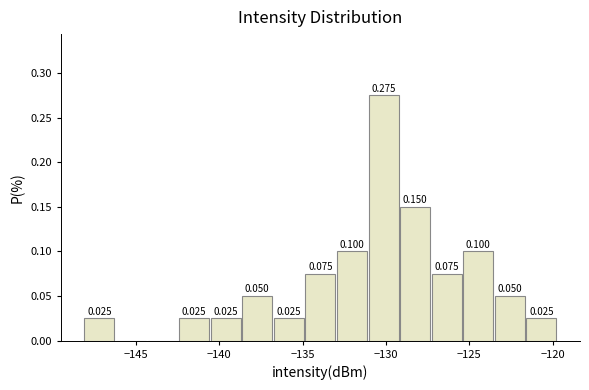

Read against the x-axis, roughly where is the centre of the tallest bar?

-130.0